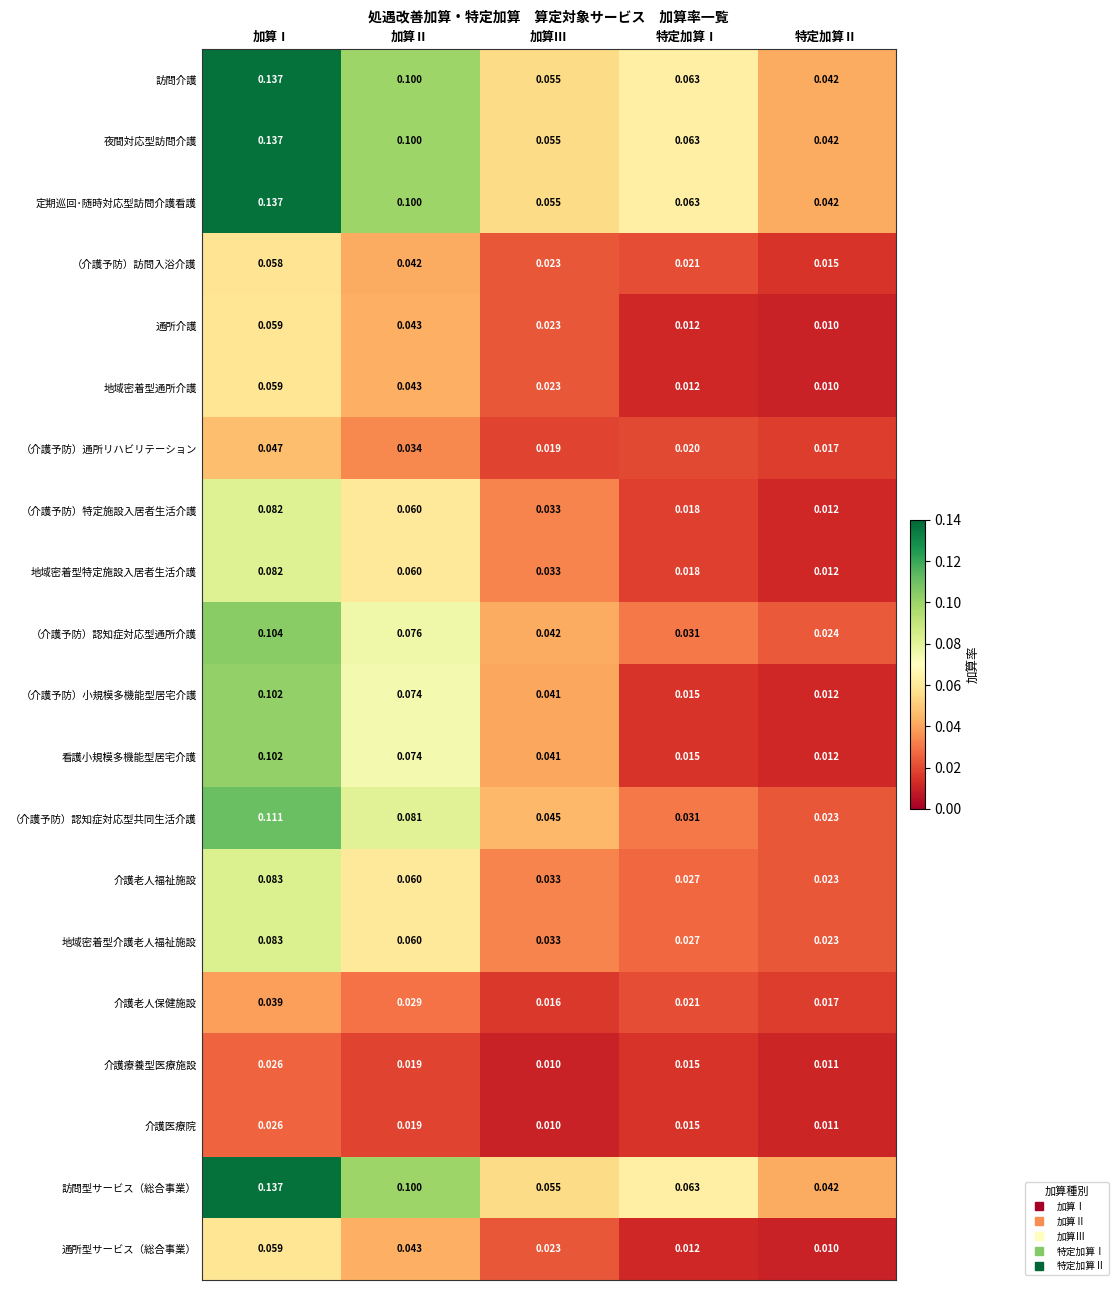

At which category is the sum across all series the highest?

加算Ⅰ